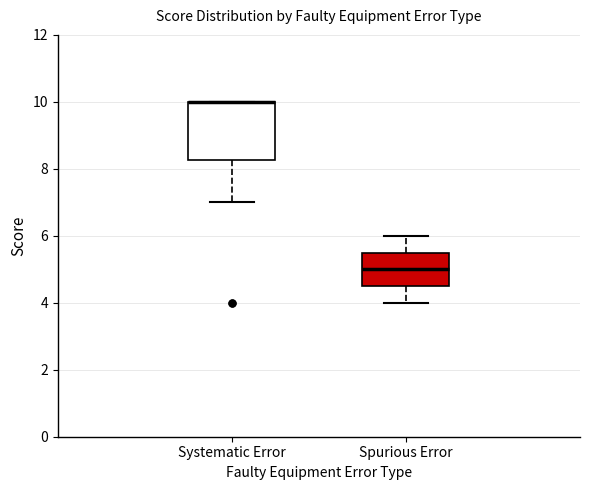

Where is the upper edge of the box for Spurious Error on the y-axis? The values are not printed on the chart, so give them approximately, as read against the axis.

5.6